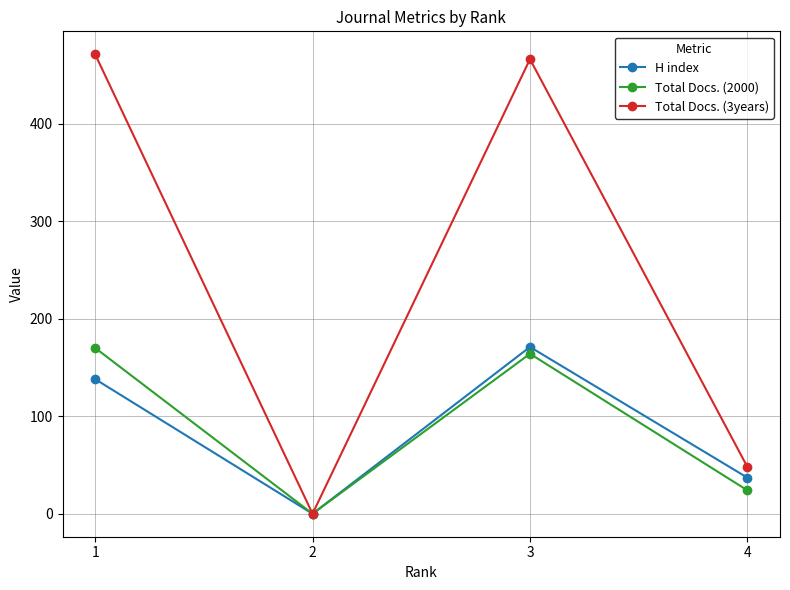

At which label does Total Docs. (3years) first exceed 466?

1